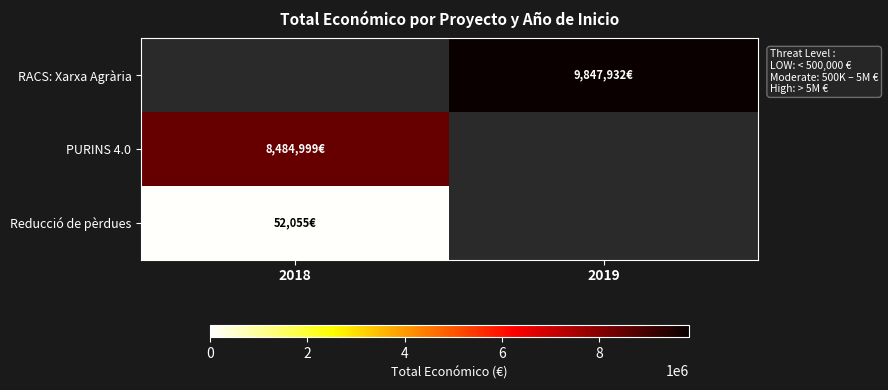

How many distinct data groups are displayed?

3